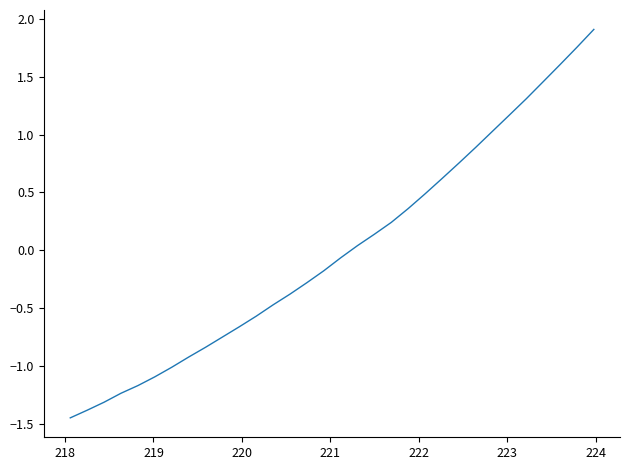

What is the difference between the maximum and minimum values?

3.4